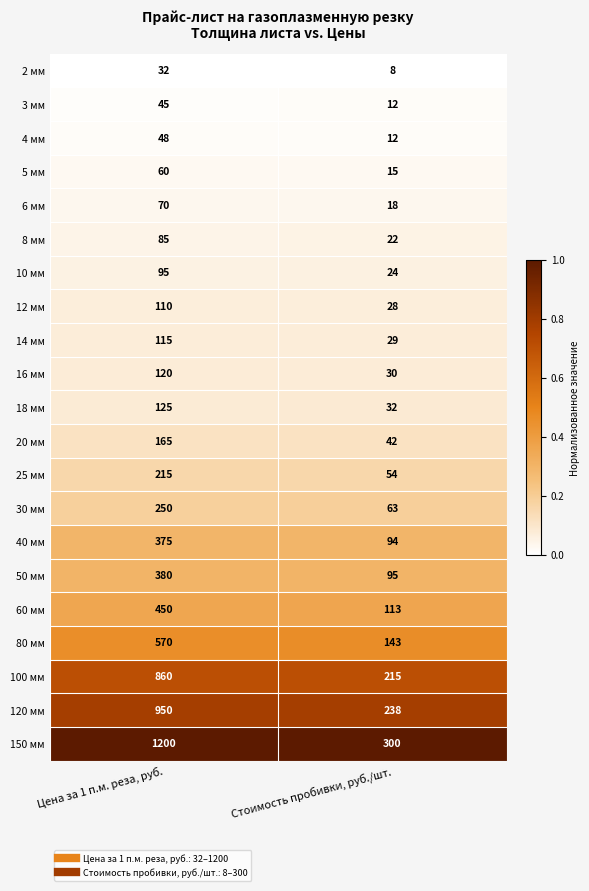

At Цена за 1 п.м. реза, руб., list the series in order from largest to smallest.

150 мм, 120 мм, 100 мм, 80 мм, 60 мм, 50 мм, 40 мм, 30 мм, 25 мм, 20 мм, 18 мм, 16 мм, 14 мм, 12 мм, 10 мм, 8 мм, 6 мм, 5 мм, 4 мм, 3 мм, 2 мм